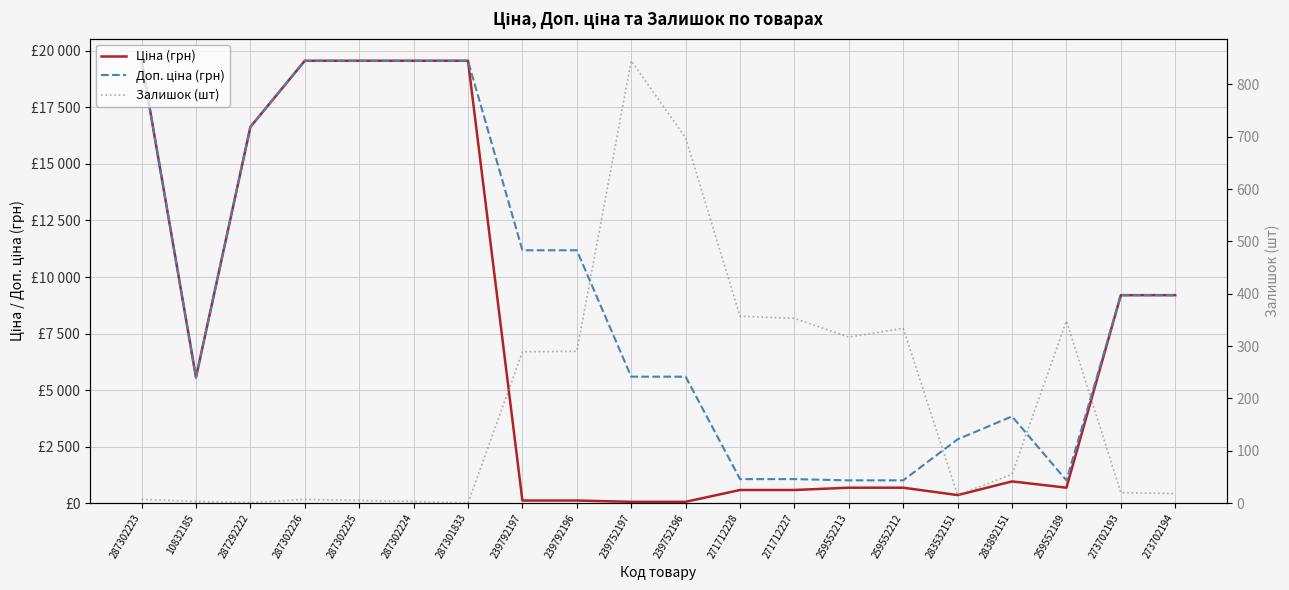

What is the difference between the maximum and minimum values in the Залишок (шт) series?

845.0